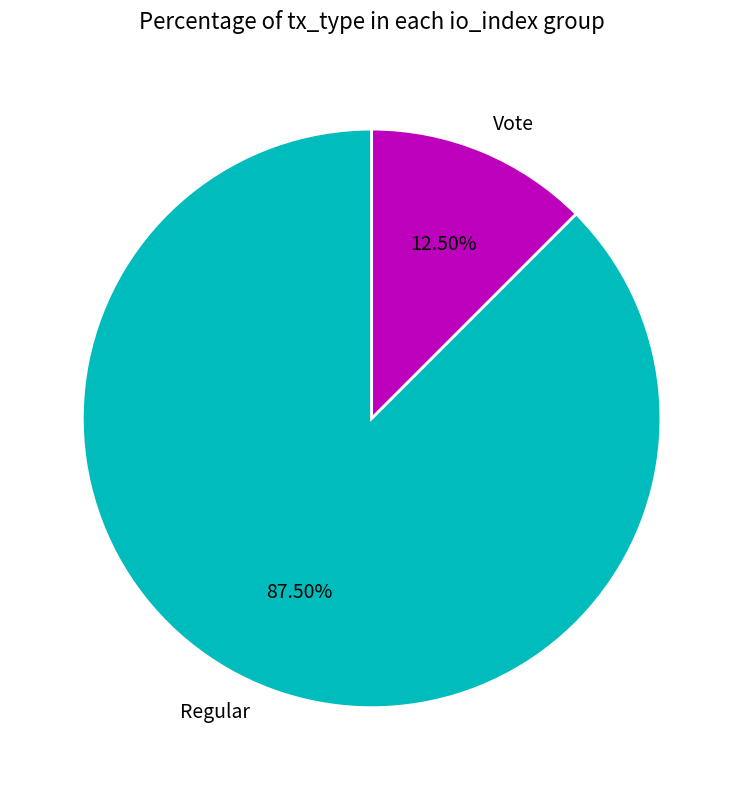

To the nearest percent, what is the combined percentage of Regular and Vote?

100%